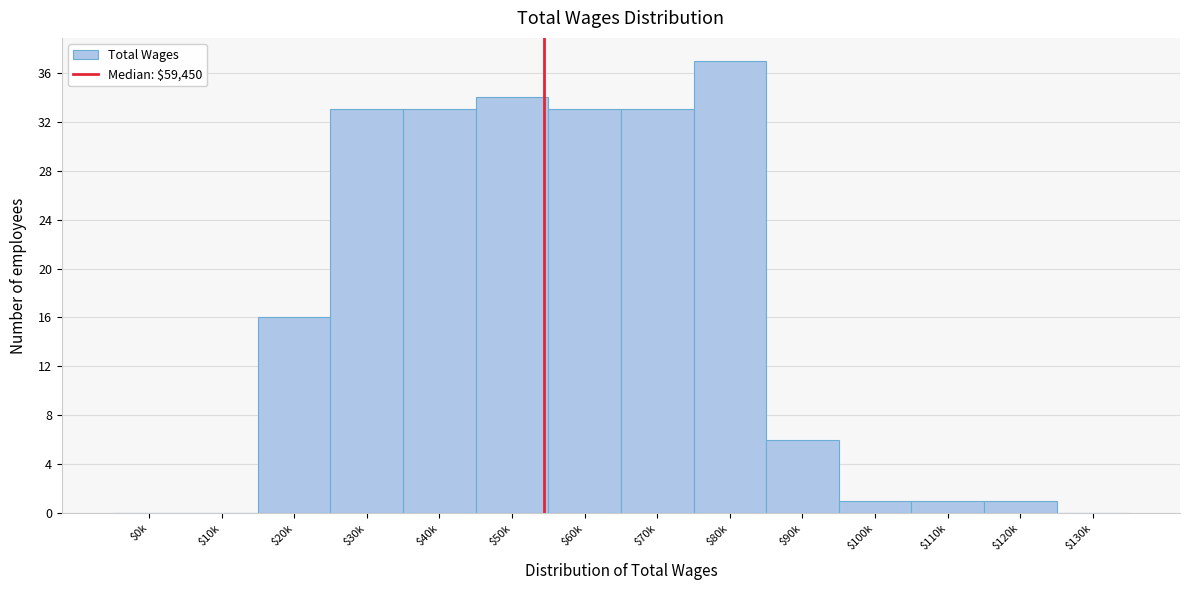

The value at $30k is 33. True or false?

True